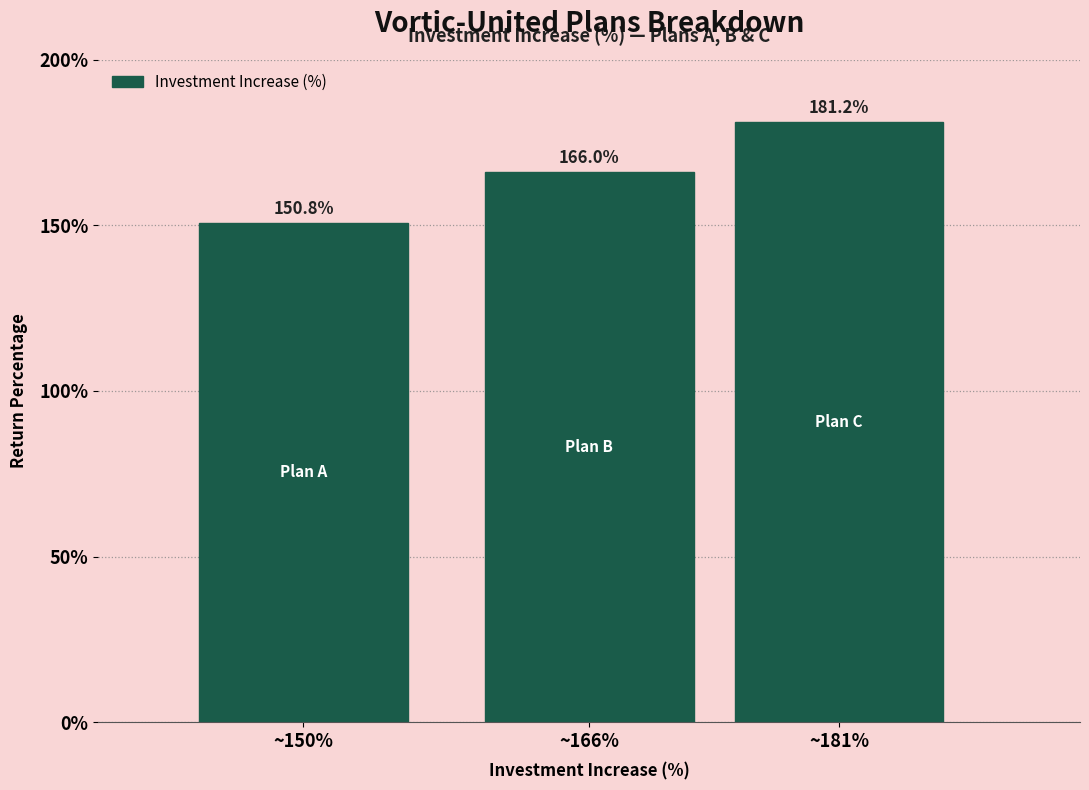

Reading left to right, transcribe all the data shown in this chart.

~150%=150.8	~166%=166.0	~181%=181.2